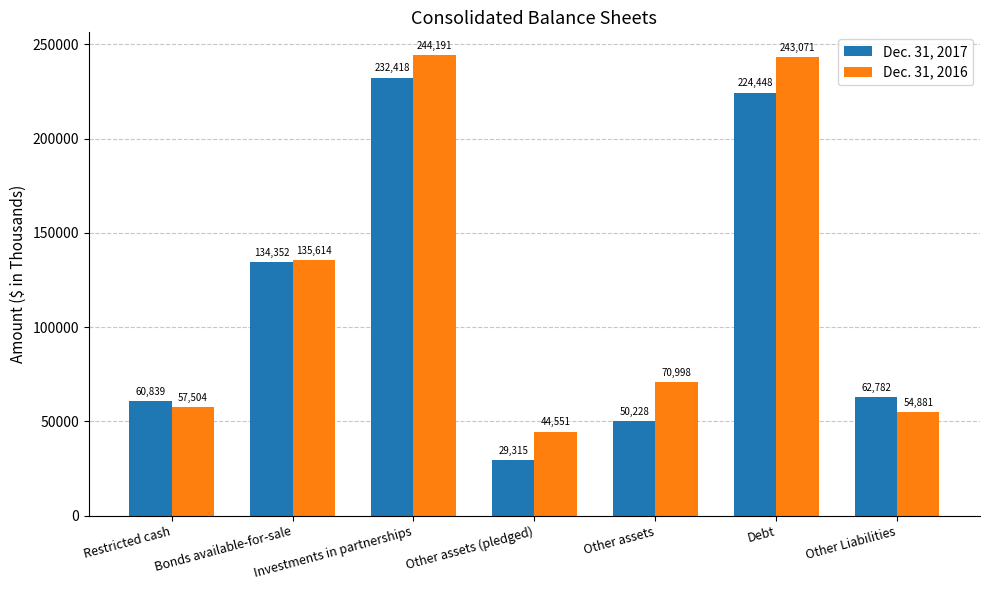

At which label does Dec. 31, 2016 reach its peak?

Investments in partnerships